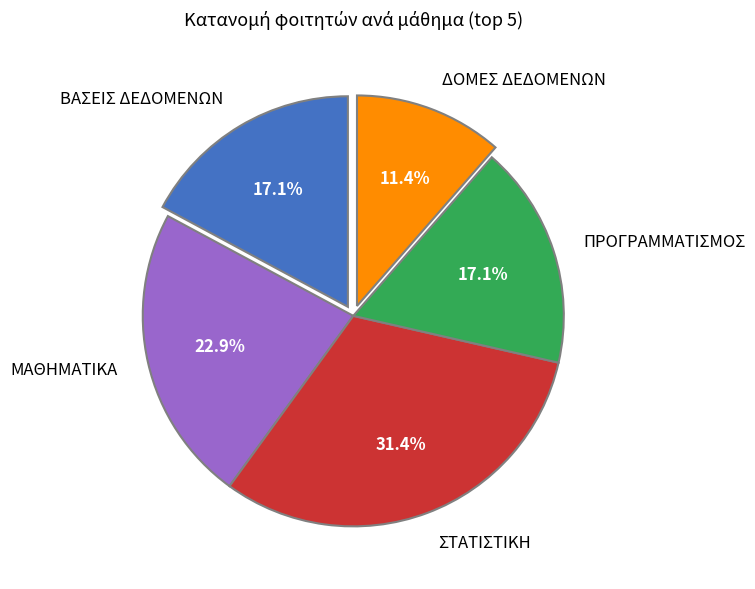

How much of the chart is everything except ΒΑΣΕΙΣ ΔΕΔΟΜΕΝΩΝ?

82.9%